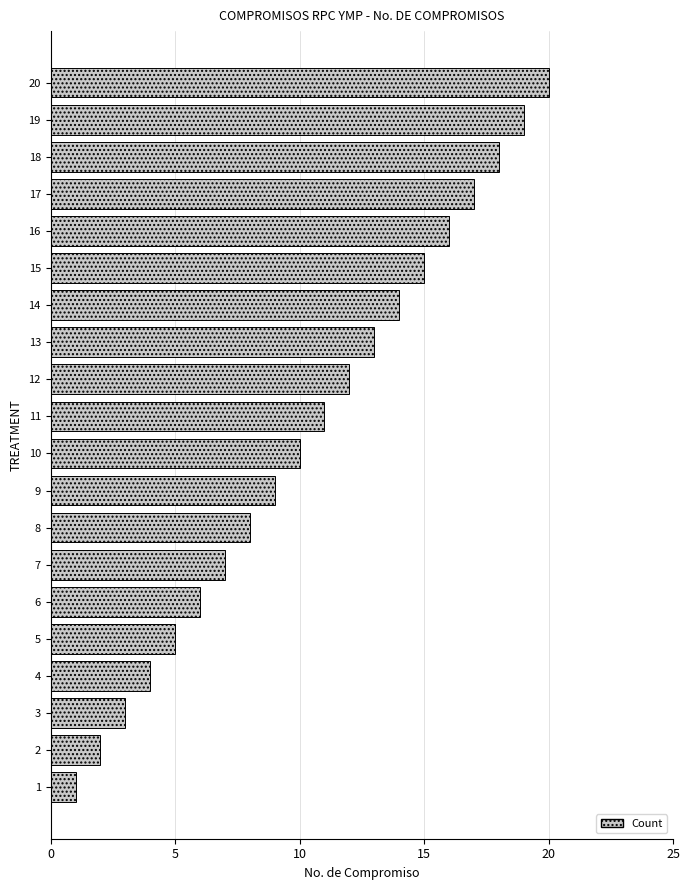

List the labels in order of value, smallest first.

1, 2, 3, 4, 5, 6, 7, 8, 9, 10, 11, 12, 13, 14, 15, 16, 17, 18, 19, 20